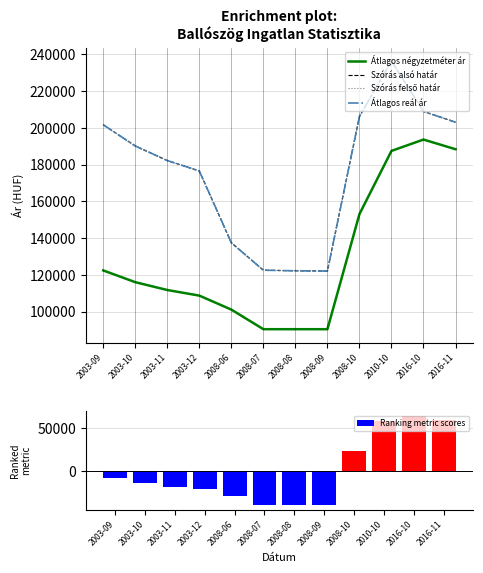

Where is Ranking metric scores nearest to the value 12552?

2008-10